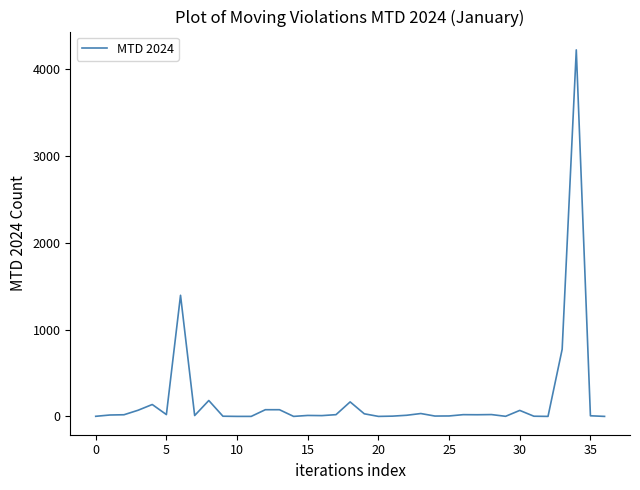

What is the greatest value displayed?

4222